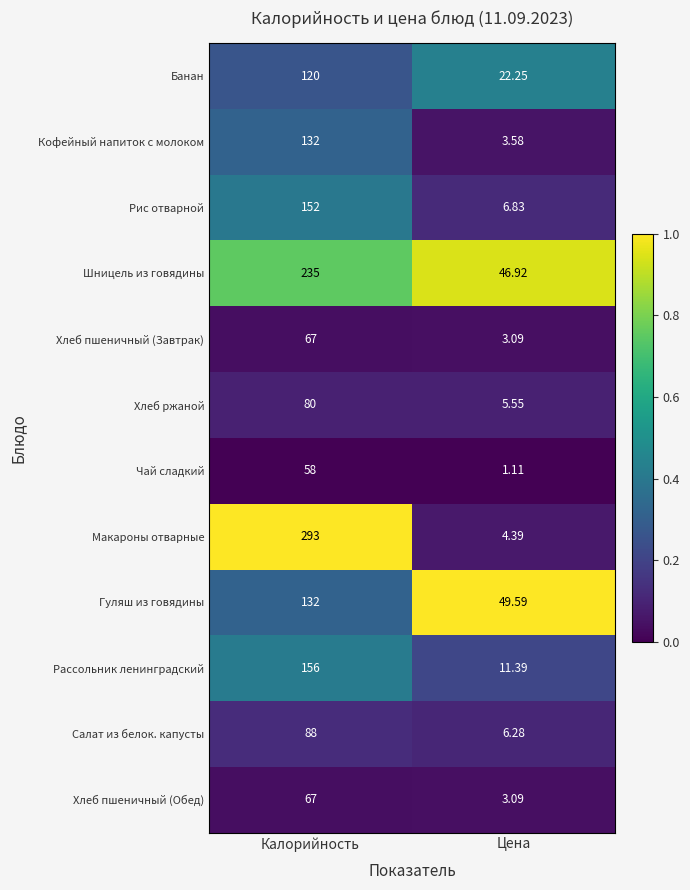

Which series has the largest total across all categories?

Макароны отварные